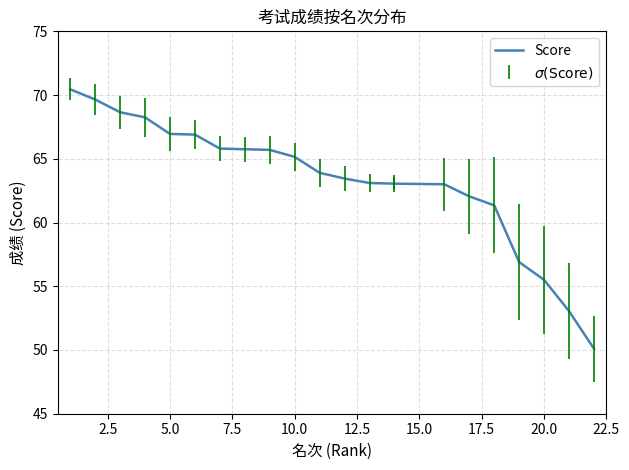

Reading right to left, what are all the values shown in this chart?

50.1	53.0	55.5	56.9	61.4	62.0	63.0	63.0	63.0	63.1	63.5	63.9	65.2	65.7	65.8	65.8	66.9	67.0	68.2	68.7	69.7	70.5